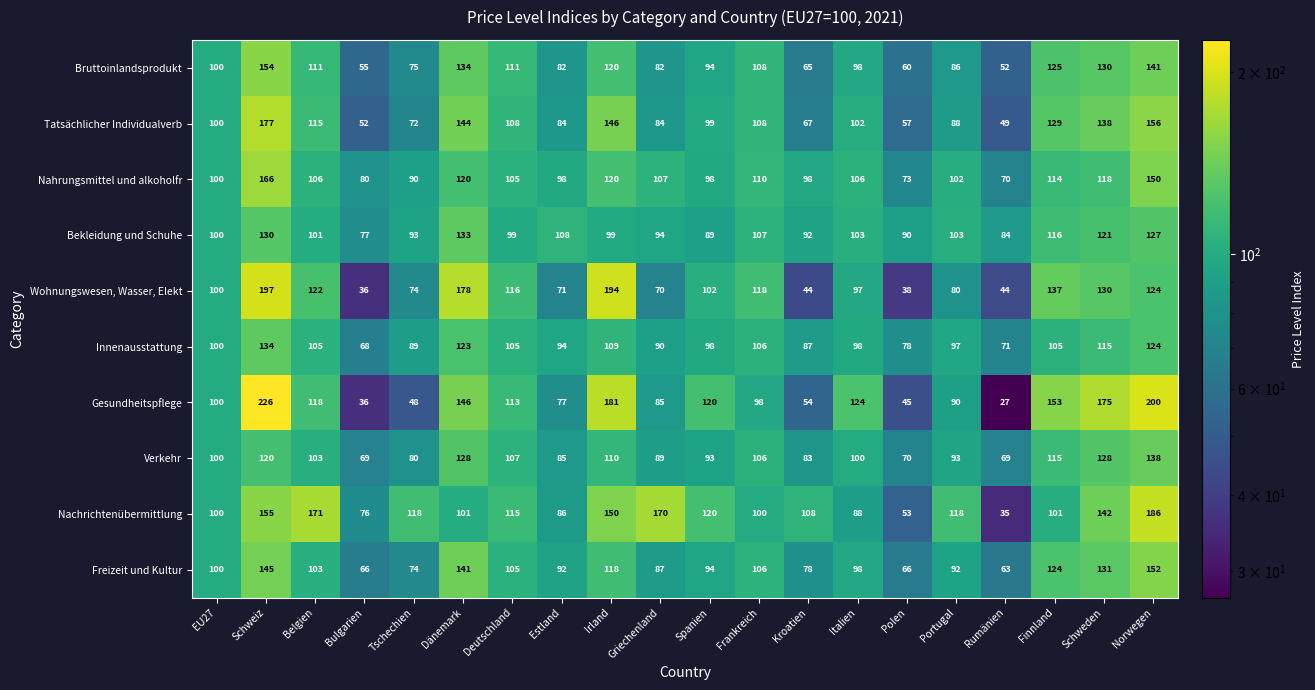

What is the sum of all Gesundheitspflege values?

2216